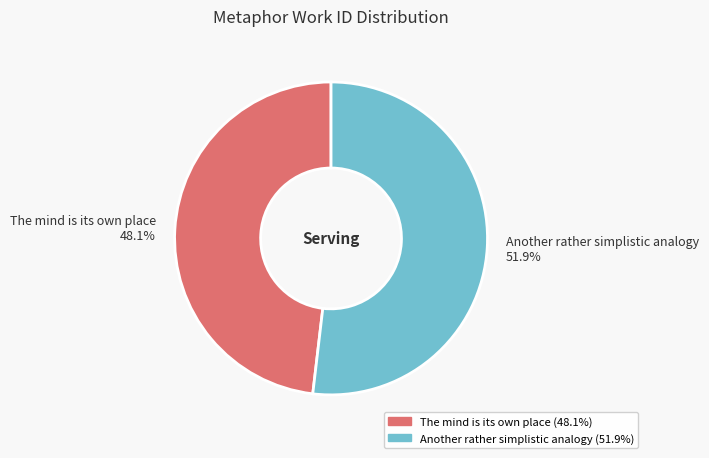

To the nearest percent, what percentage of the pie is Another rather simplistic analogy?

52%